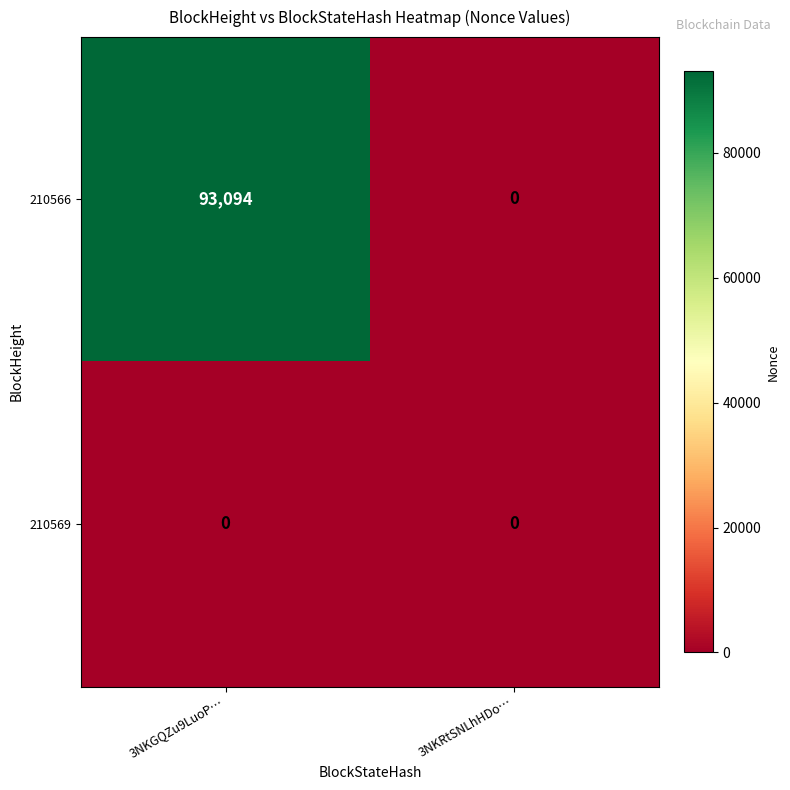

List the series in order of their peak value, lowest first.

210569, 210566